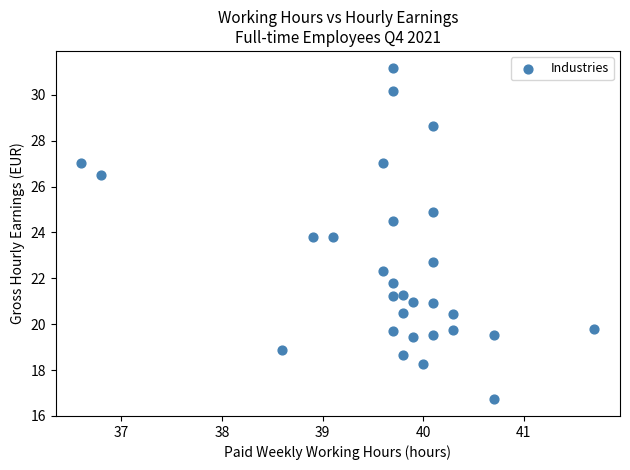

What is the range of X values (max minus min)?

5.1